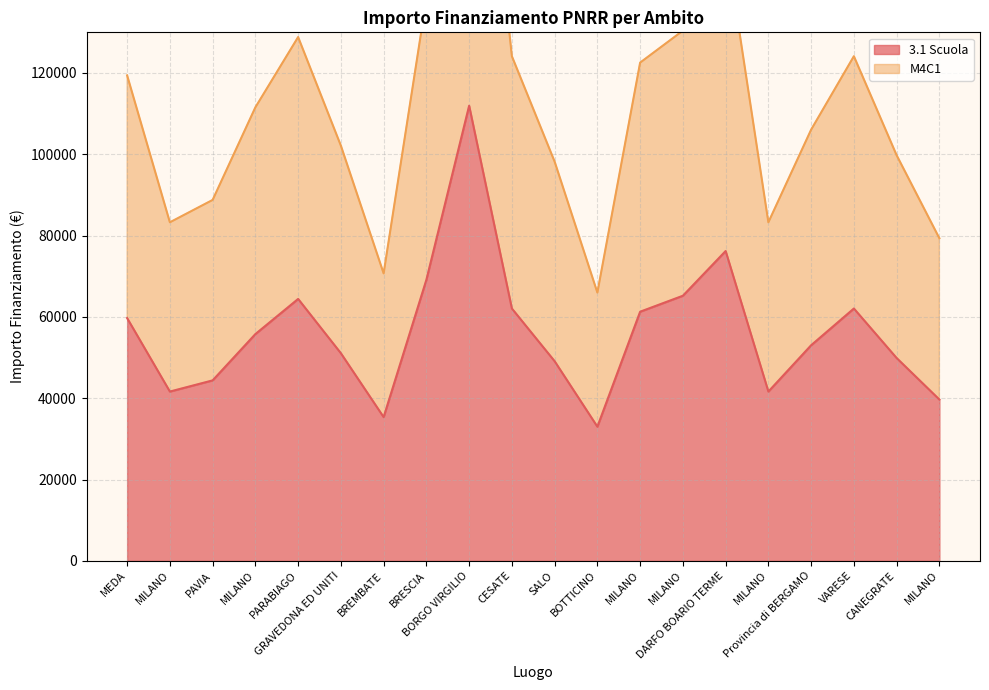

True or false: 3.1 Scuola and M4C1 cross at least once.

False